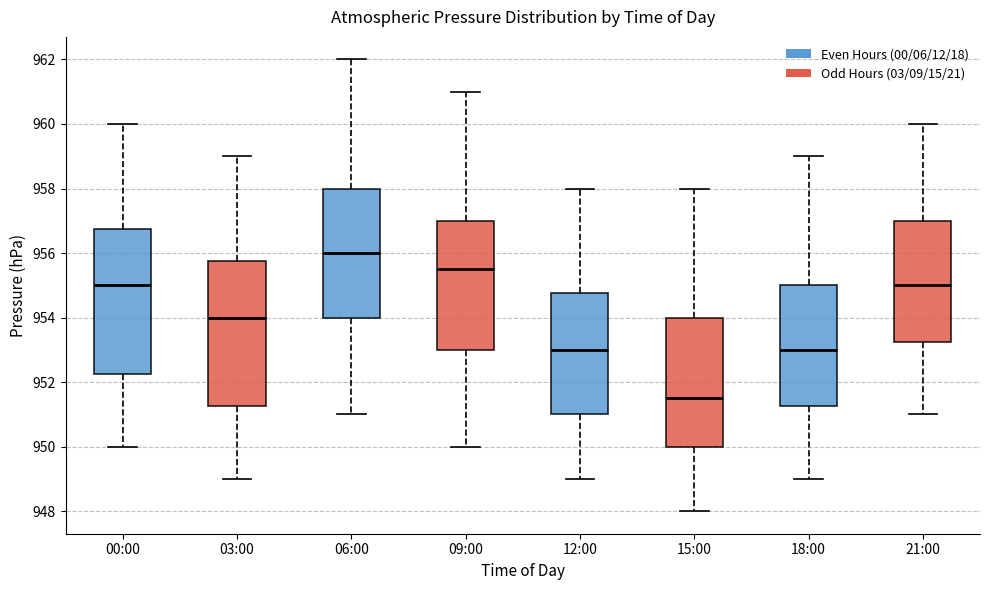

Reading left to right, read every box against the y-axis: the position of its median line, the range the box covers, and the ends of its whiskers. The values are not printed on the chart, so give them approximately, as read against the axis.

00:00: median 955.0, box 952.2 to 956.8, whiskers 950.0 to 960.0
03:00: median 954.0, box 951.2 to 955.8, whiskers 949.0 to 959.0
06:00: median 956.0, box 954.0 to 958.0, whiskers 951.0 to 962.0
09:00: median 955.6, box 953.0 to 957.0, whiskers 950.0 to 961.0
12:00: median 953.0, box 951.0 to 954.8, whiskers 949.0 to 958.0
15:00: median 951.6, box 950.0 to 954.0, whiskers 948.0 to 958.0
18:00: median 953.0, box 951.2 to 955.0, whiskers 949.0 to 959.0
21:00: median 955.0, box 953.2 to 957.0, whiskers 951.0 to 960.0